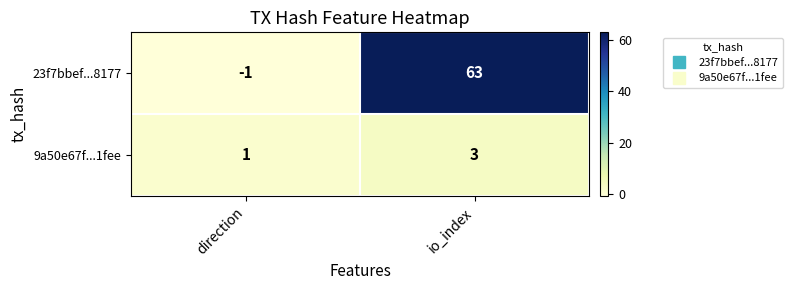

What is the difference between the highest and lowest values at io_index?

60